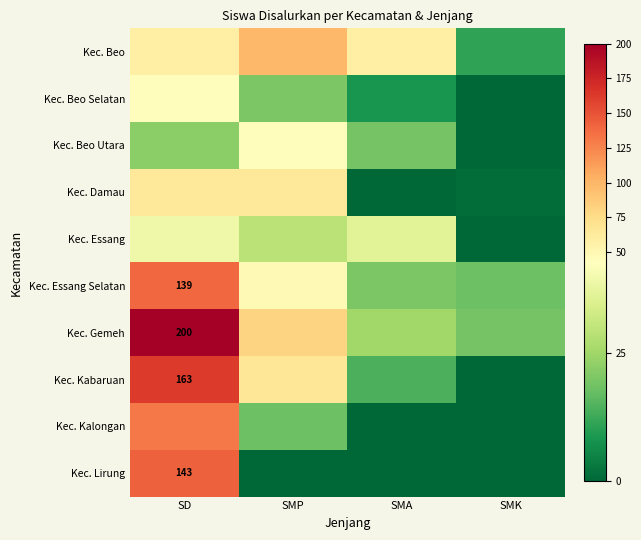

Which category has the lowest value across all series?

SMK